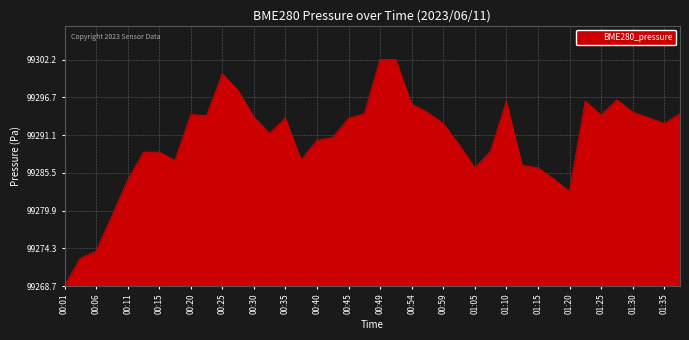

Does the chart display data point markers on the line(s)?

No